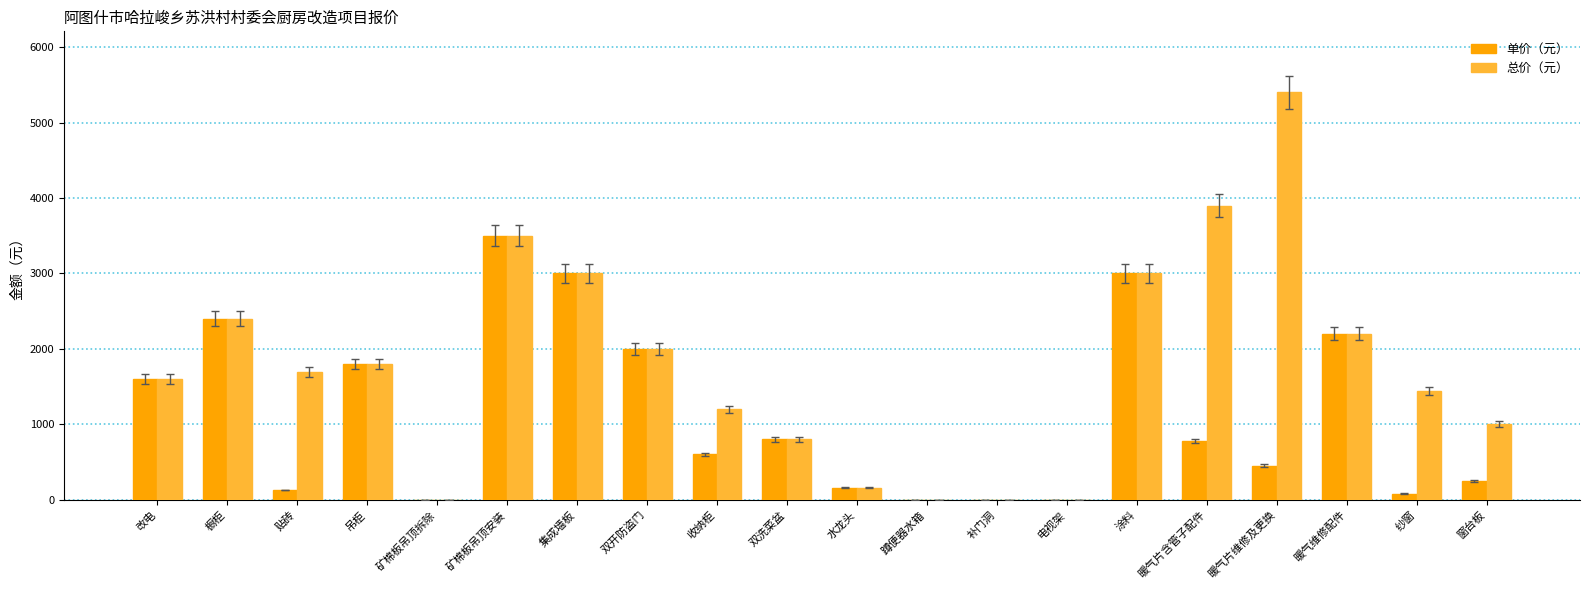

Which series has the widest spread of values?

总价（元）